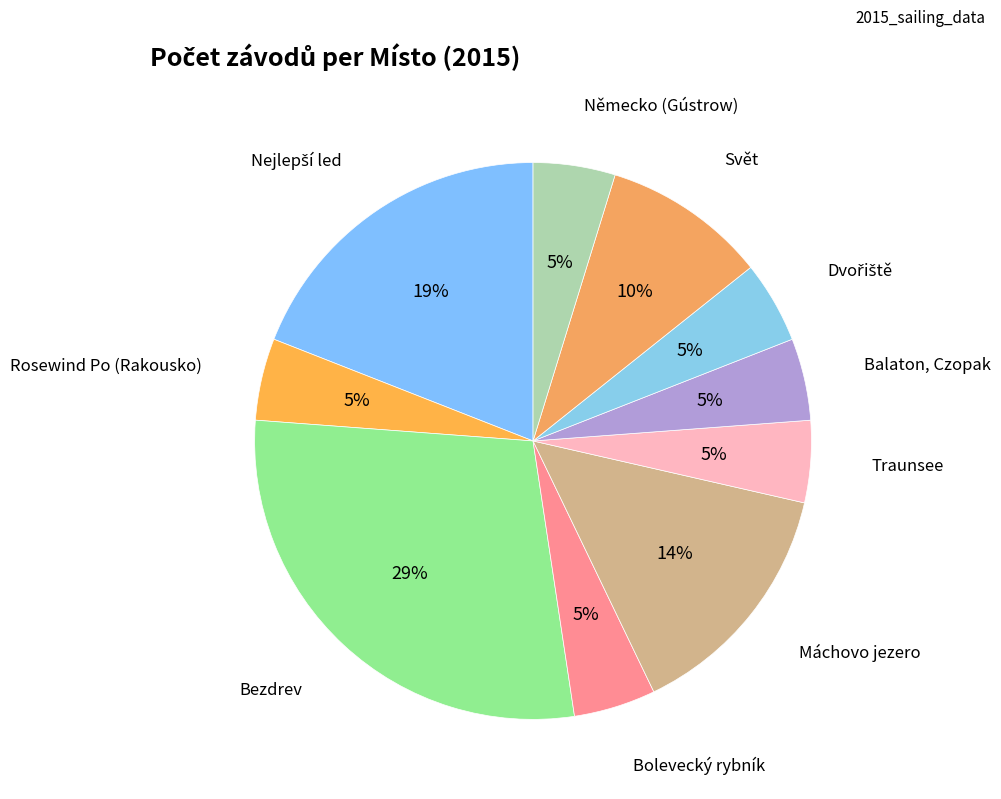

Is there any slice that represents more than half of the pie?

No